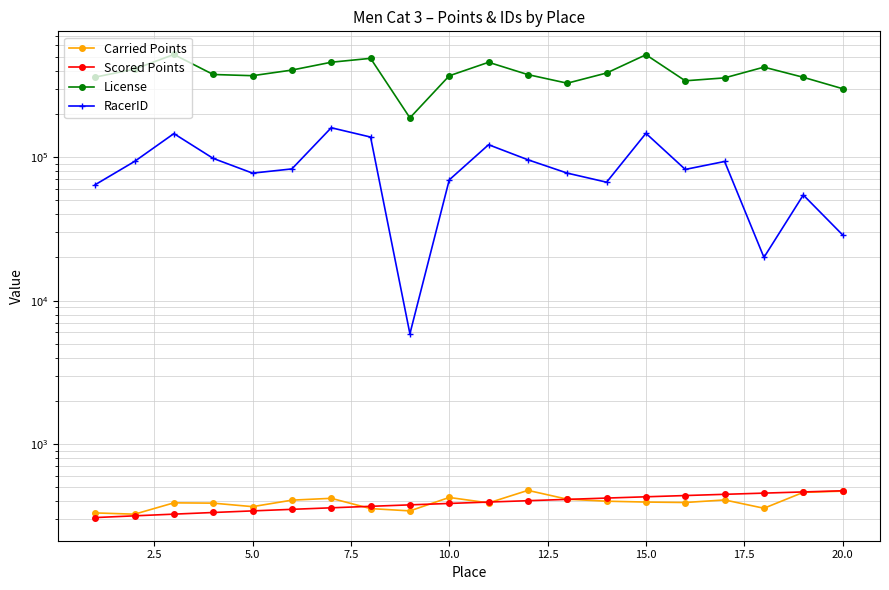

What is the difference between the second highest and minimum values in the RacerID series?

140636.0